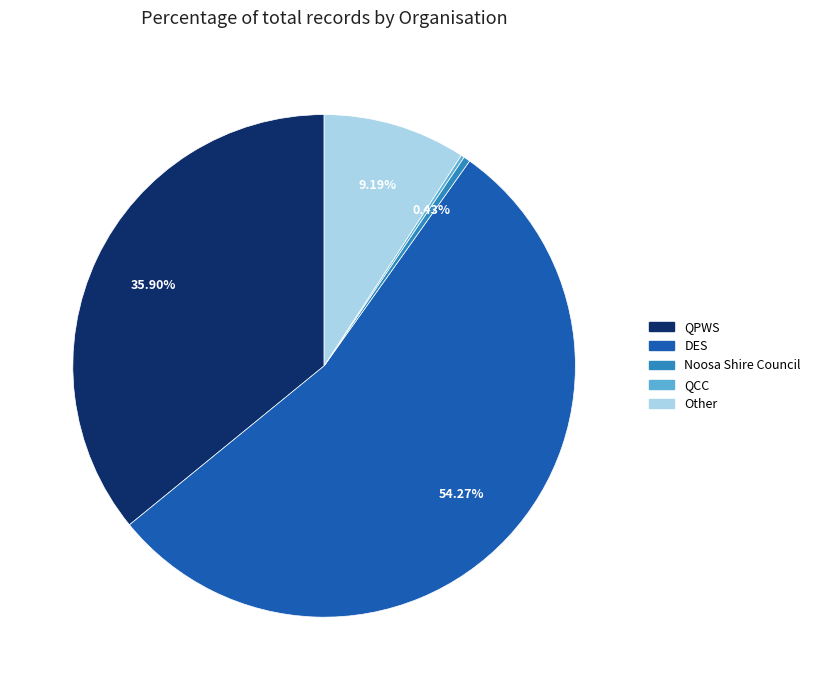

To the nearest percent, what is the average slice percentage?

20%